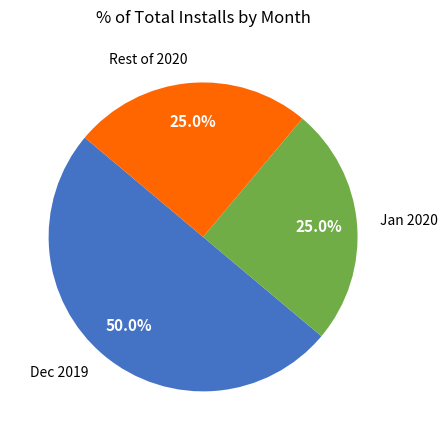

How many slices are in this pie chart?

3